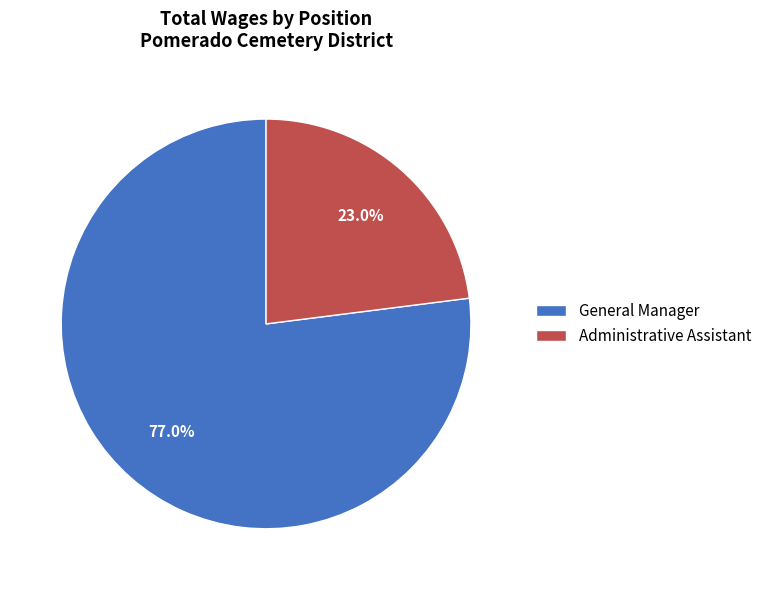

How many slices are in this pie chart?

2